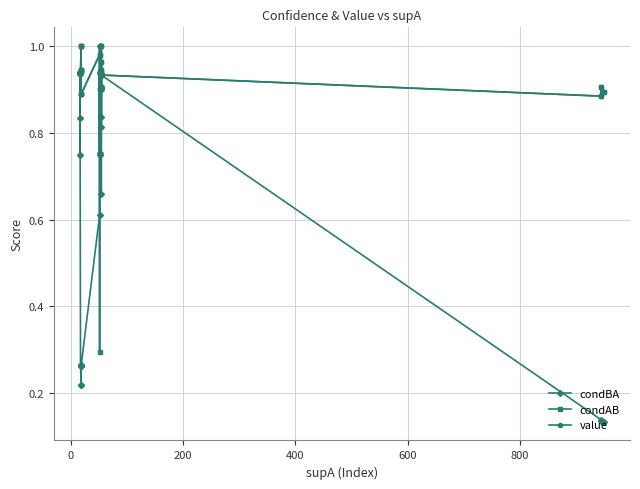

Which series ends up on top after the final intersection of condAB and condBA?

condAB